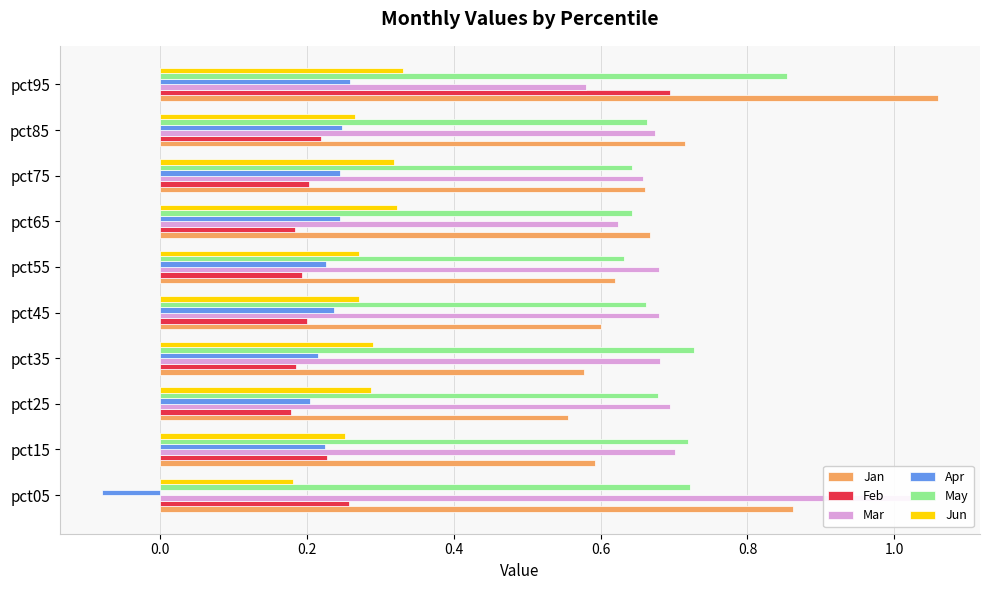

What is the highest value of the Jan series?

1.1